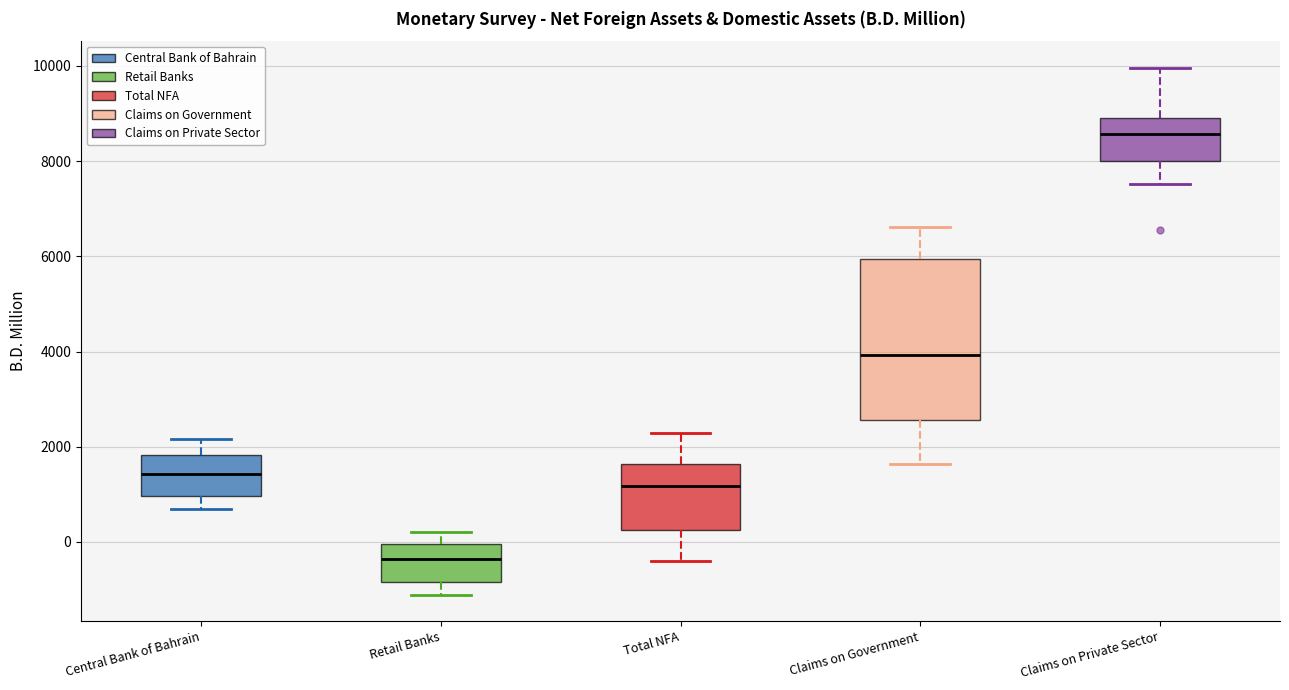

Which box has the lowest median line?

Retail Banks